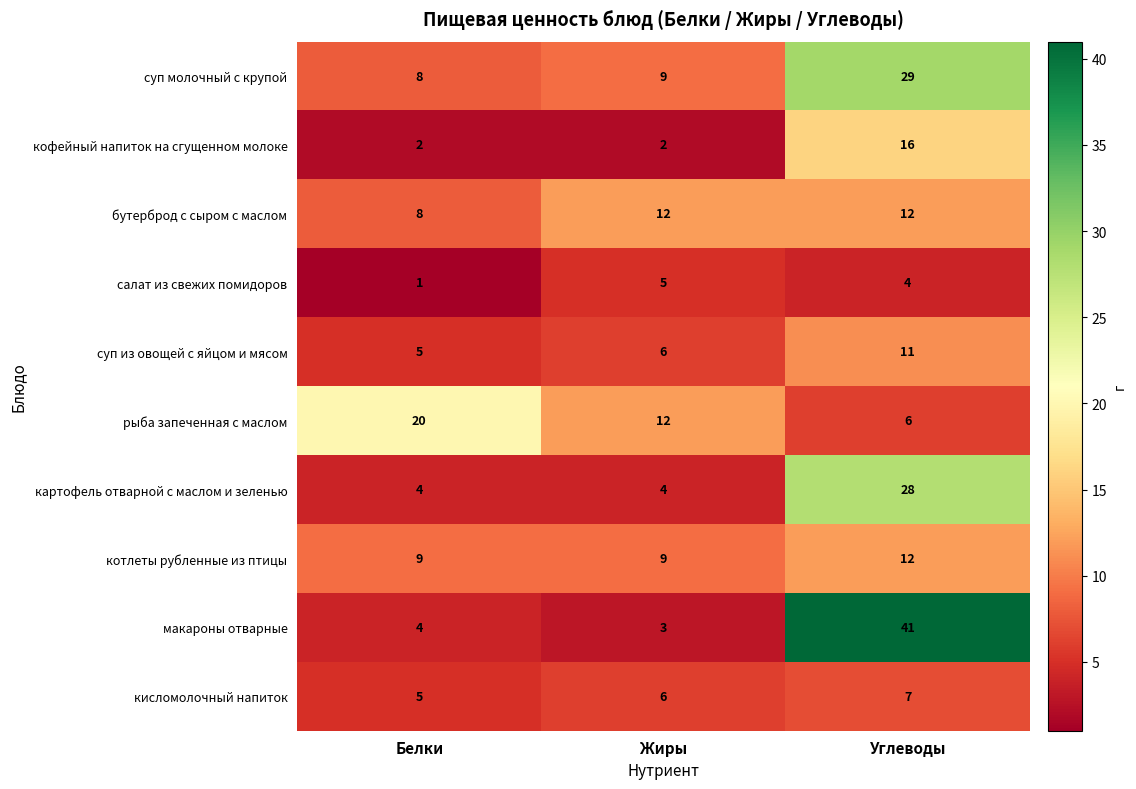

What is the total value across all series at Белки?

66